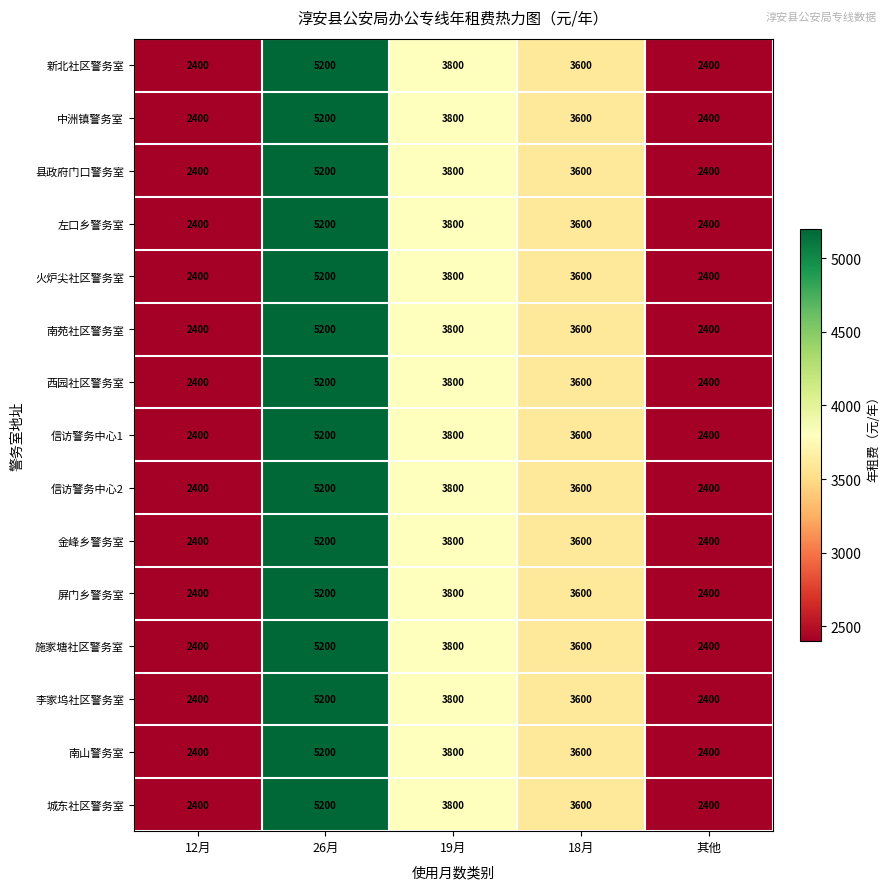

What value does the 中洲镇警务室 series have at 其他?

2400